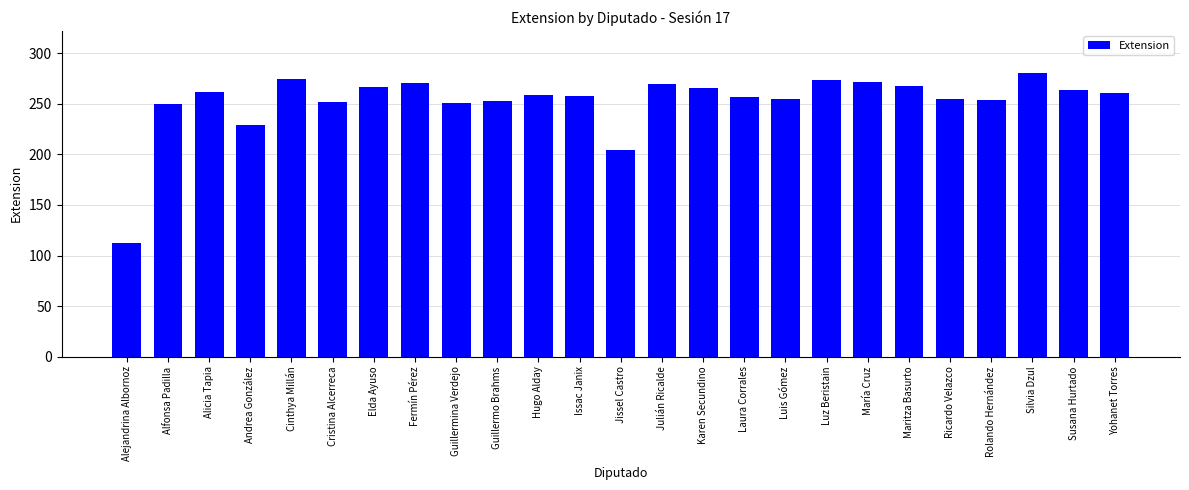

Is it true that the value at Cristina Alcerreca is 93?

False